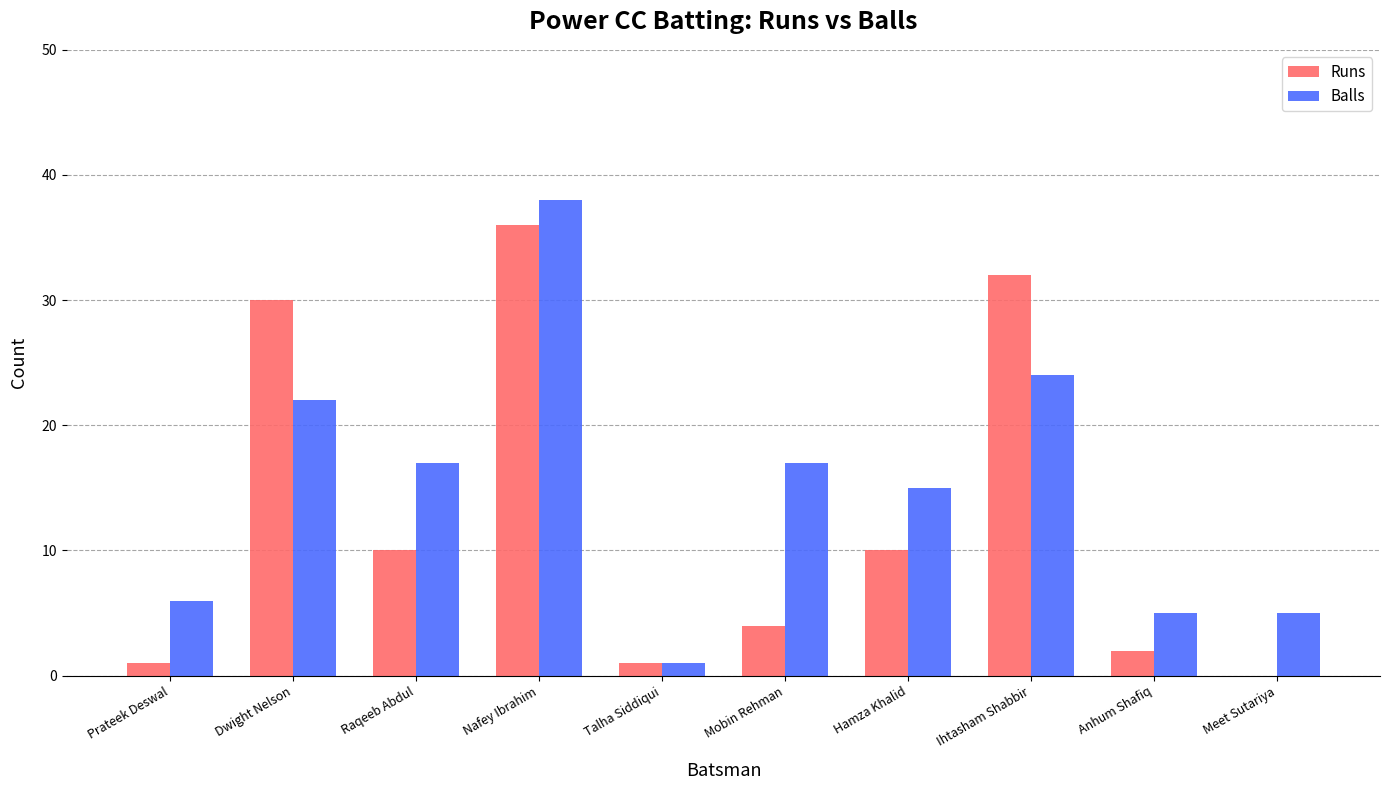

What is the highest value of the Runs series?

36